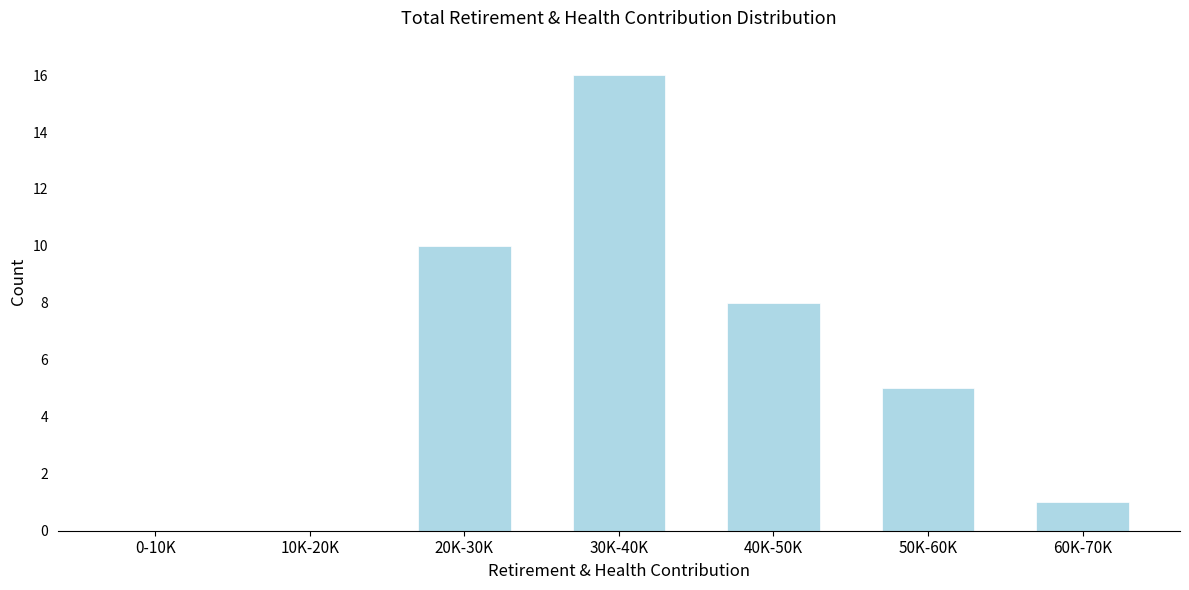

Reading right to left, list all the values displayed in this chart.

60K-70K=1	50K-60K=5	40K-50K=8	30K-40K=16	20K-30K=10	10K-20K=0	0-10K=0